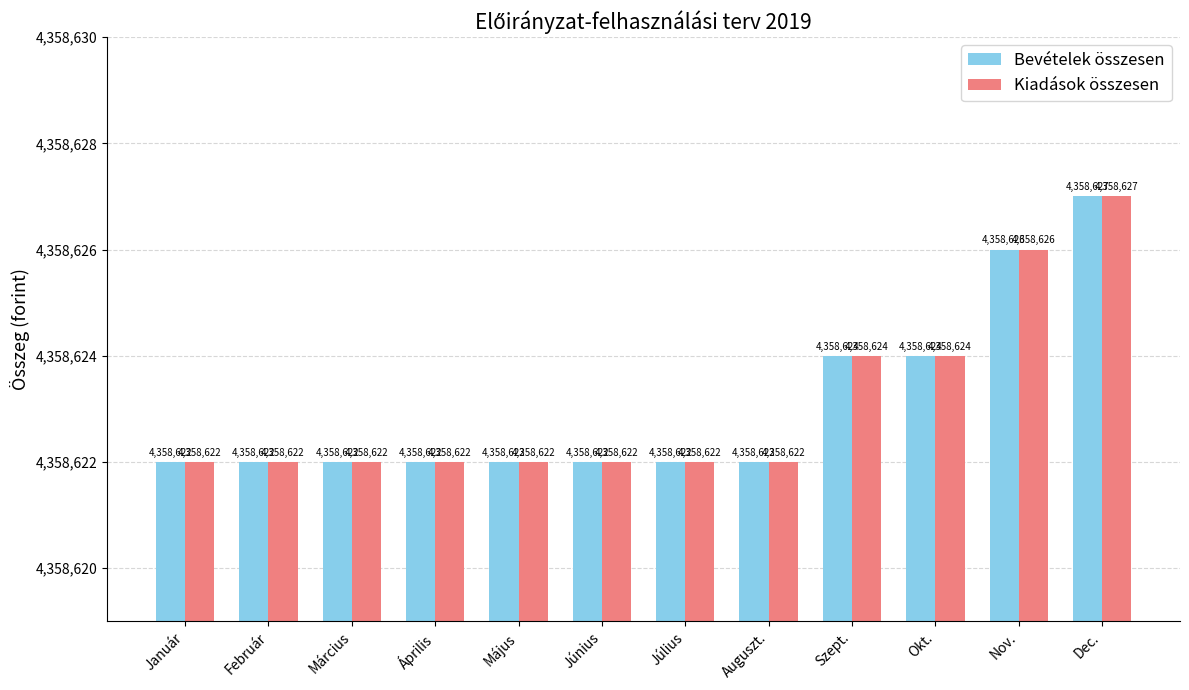

Reading left to right, transcribe all the data shown in this chart.

Bevételek összesen: Január=4358622	Február=4358622	Március=4358622	Április=4358622	Május=4358622	Június=4358622	Július=4358622	Auguszt.=4358622	Szept.=4358624	Okt.=4358624	Nov.=4358626	Dec.=4358627
Kiadások összesen: Január=4358622	Február=4358622	Március=4358622	Április=4358622	Május=4358622	Június=4358622	Július=4358622	Auguszt.=4358622	Szept.=4358624	Okt.=4358624	Nov.=4358626	Dec.=4358627